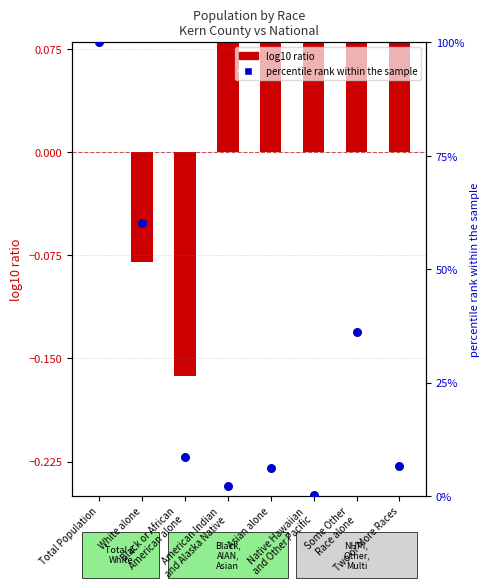

Which series contains the lowest Y value?

log10 ratio